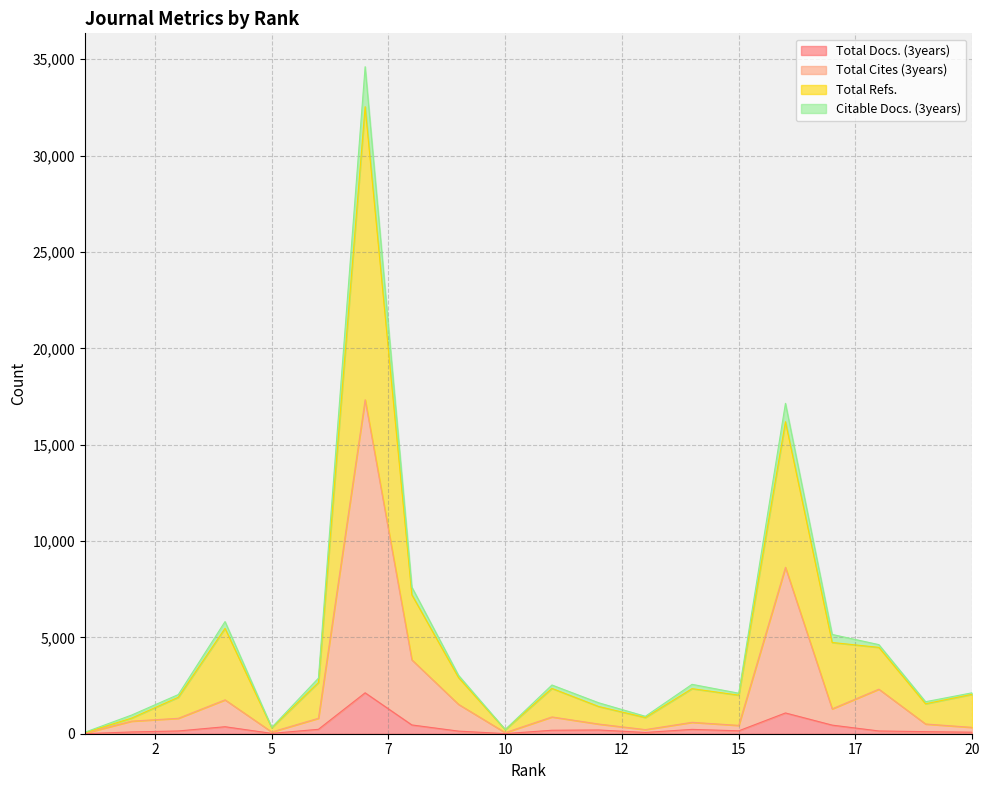

Where is Total Docs. (3years) nearest to the value 1063?

16